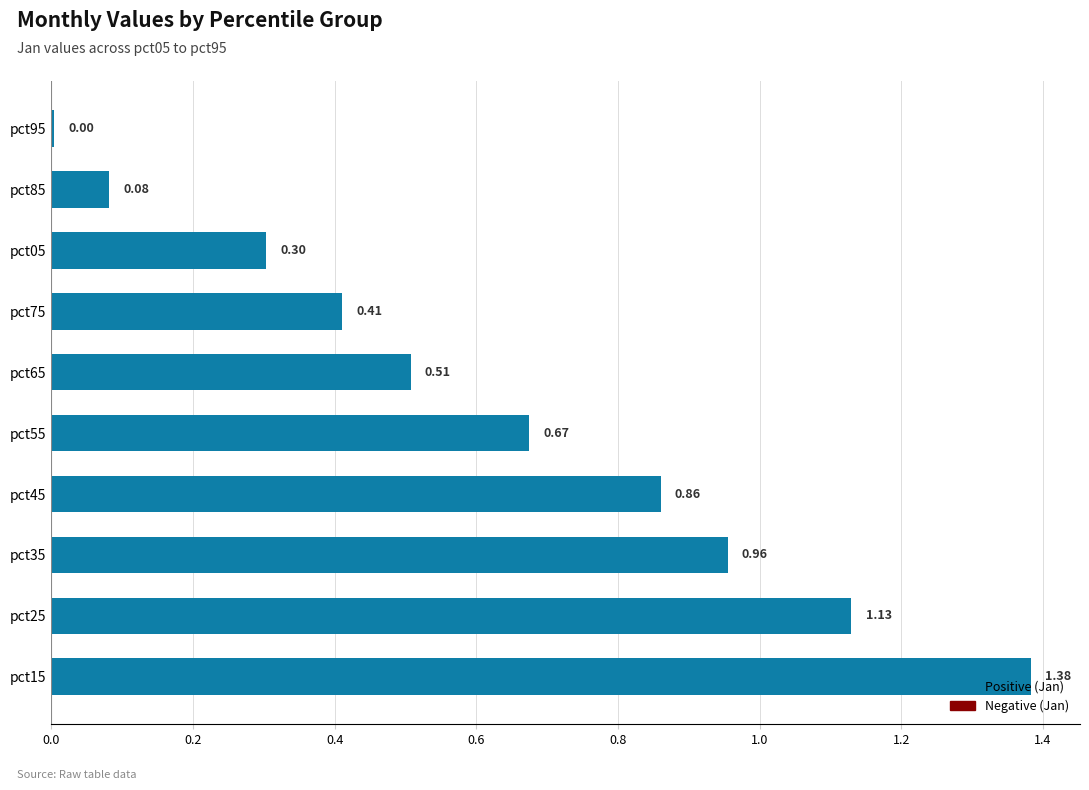

Between pct05 and pct45, which is larger?

pct45